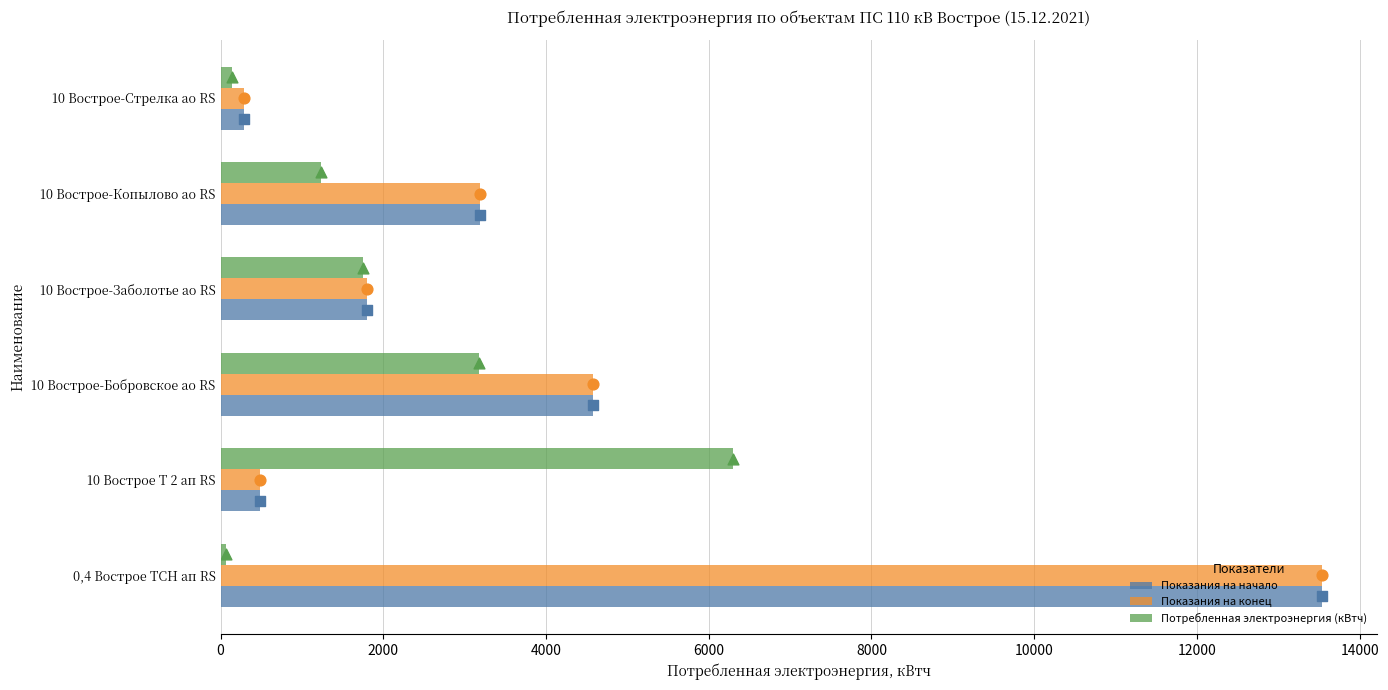

Is the value of Показания на начало at 10 Вострое-Копылово ао RS greater than the value of Потребленная электроэнергия (кВтч) at 10 Вострое-Стрелка ао RS?

Yes